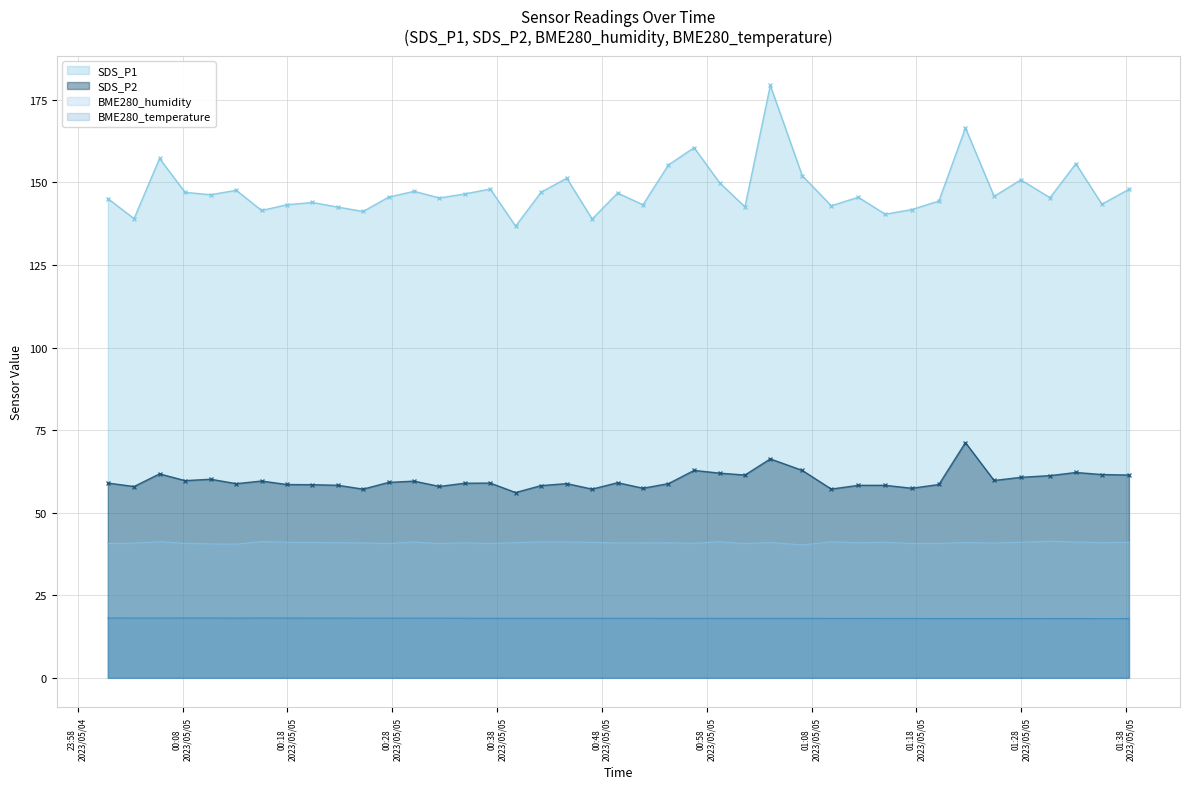

At 2023/05/05 01:27:58, list the series in order from largest to smallest.

SDS_P1, SDS_P2, BME280_humidity, BME280_temperature